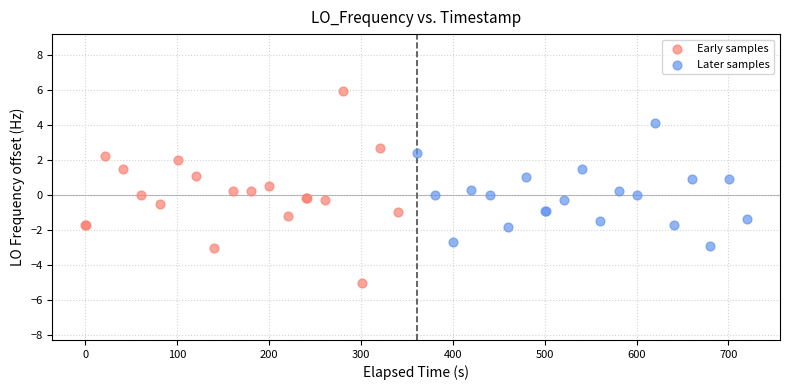

Which series has the largest Y range (max minus min)?

Early samples